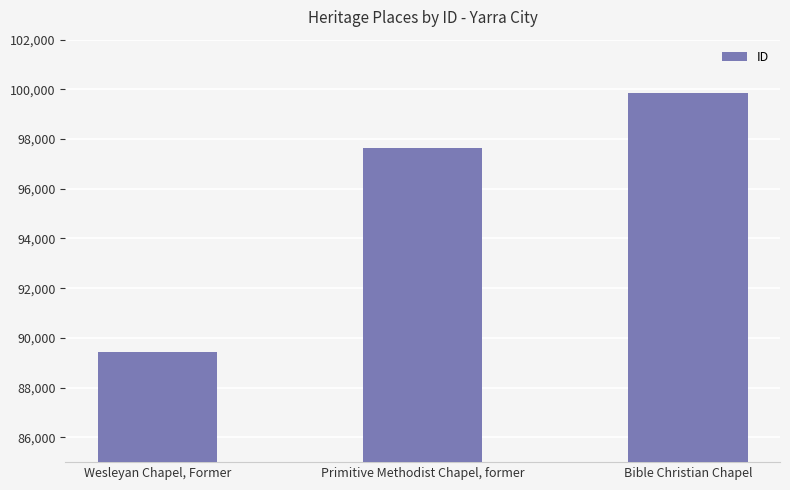

Read the value at Primitive Methodist Chapel, former.

97651